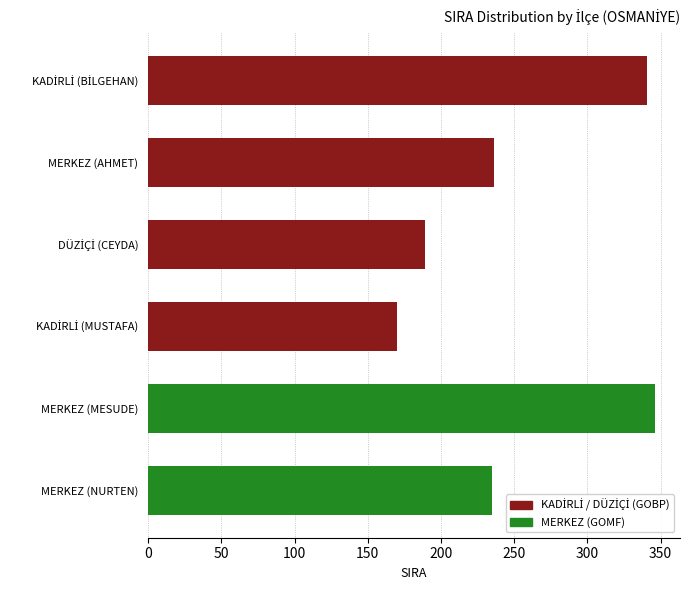

What value does the data have at MERKEZ (AHMET)?

236